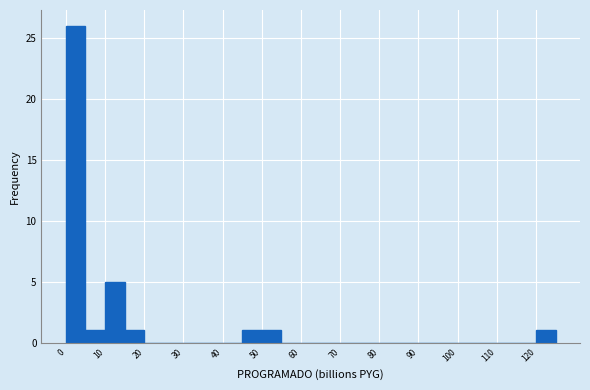

Around what value on the x-axis is the tallest bar? Give the approximate position of its centre, as read against the axis.

2